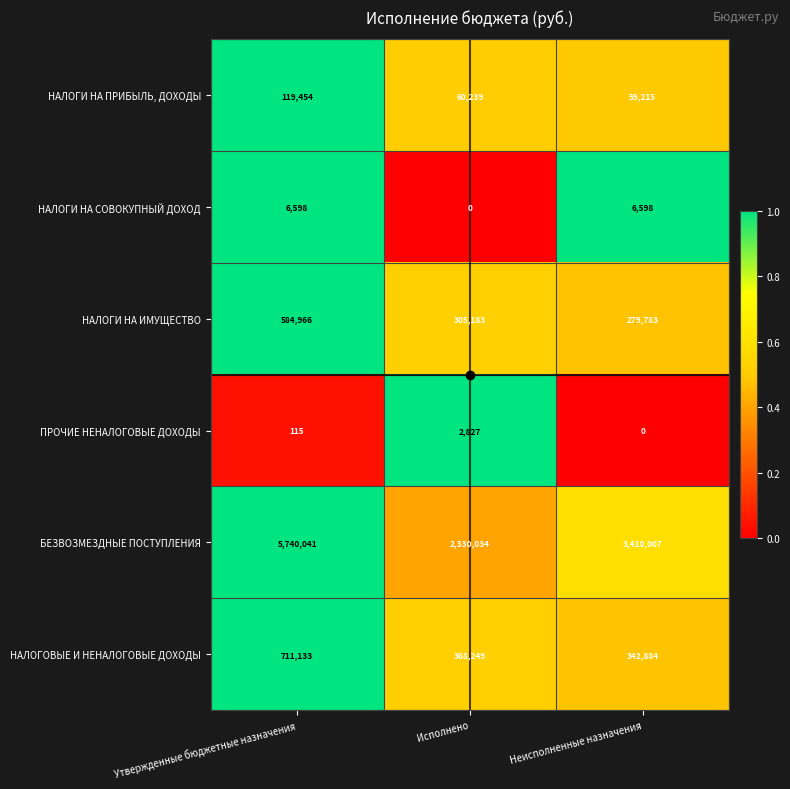

Read the НАЛОГИ НА ПРИБЫЛЬ, ДОХОДЫ value at Неисполненные назначения, to the nearest 10.

59220